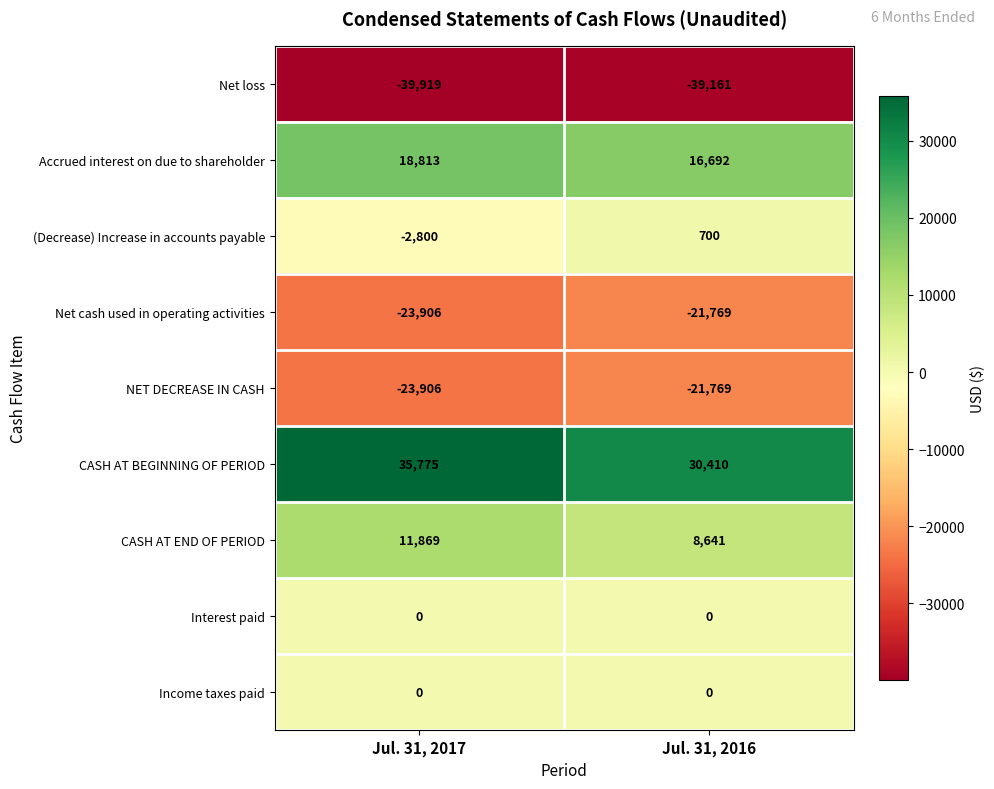

At which category does the chart reach its minimum across all series?

Jul. 31, 2017